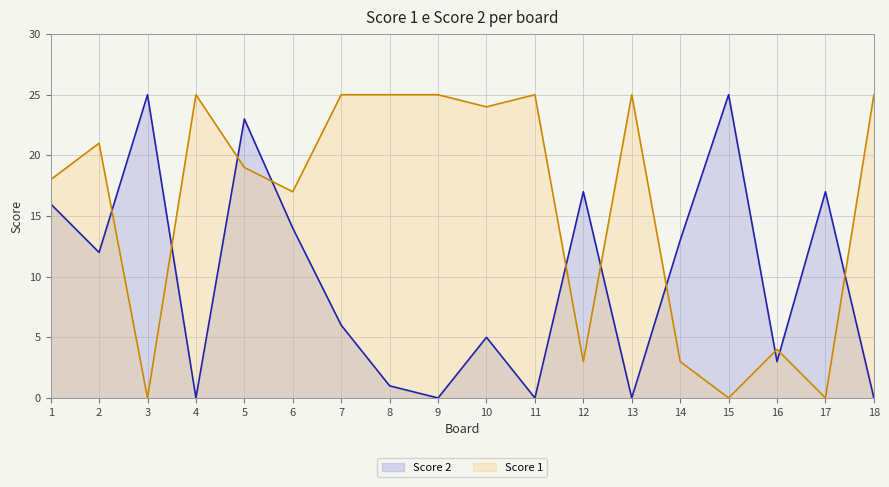

At which category does the chart reach its peak across all series?

4